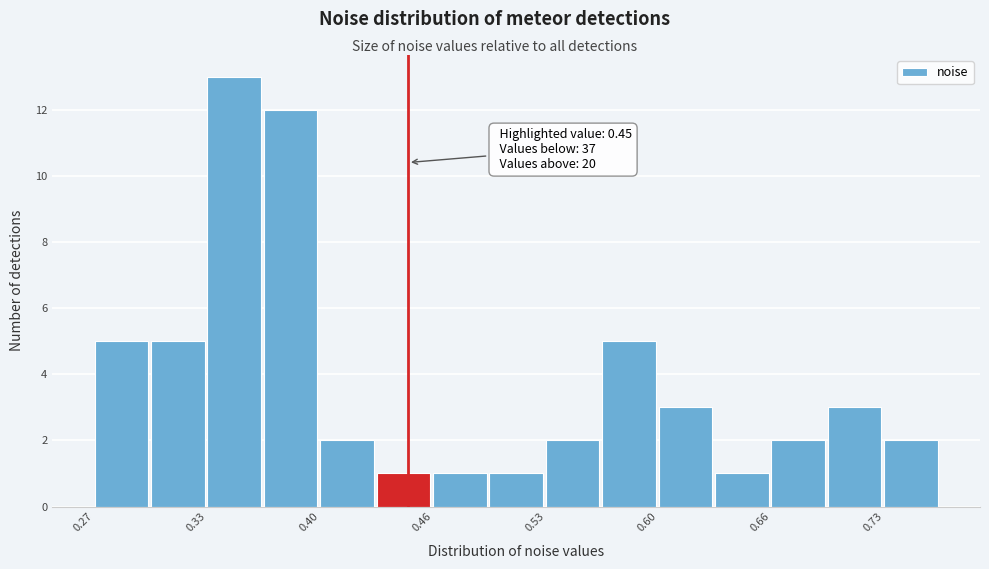

Around what value on the x-axis is the tallest bar? Give the approximate position of its centre, as read against the axis.

0.35